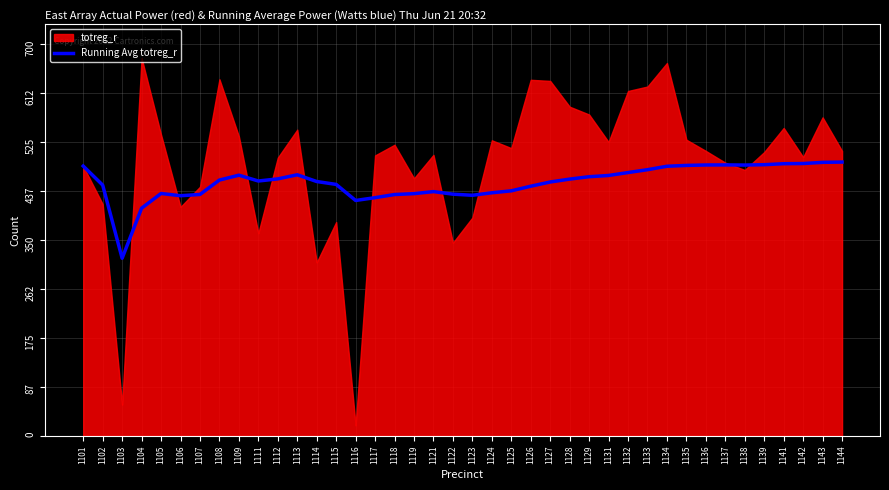

The Running Avg totreg_r series shows 272.4 at 1143. True or false?

False